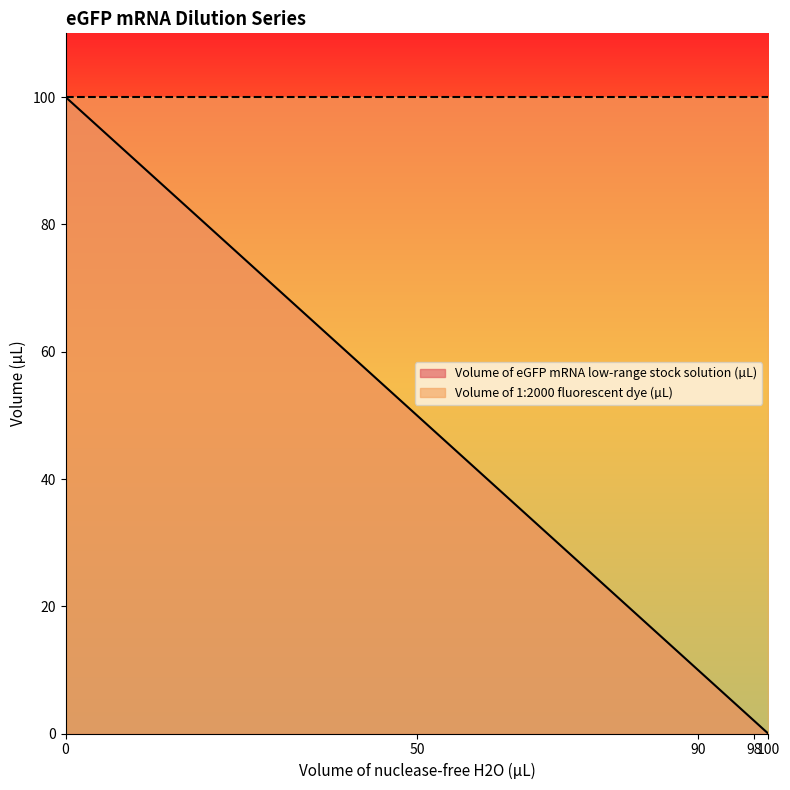

What is the change in value from 0 to 98?

-98